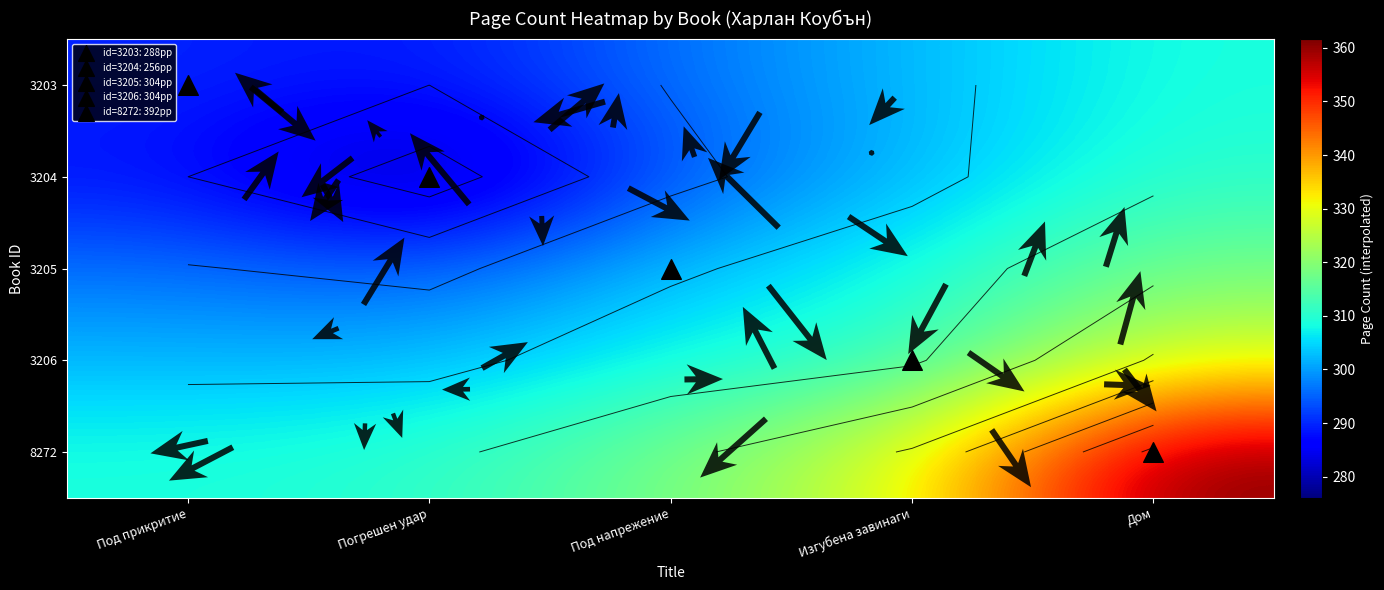

How many data points in 3203 are less than 296?

2